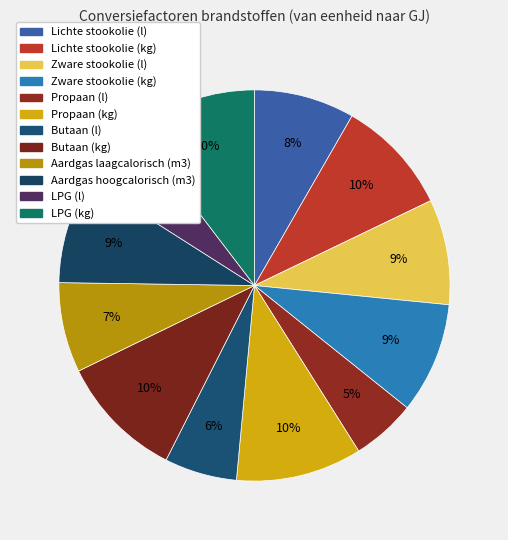

Rank the categories by value from highest to lowest.

Propaan (kg), LPG (kg), Butaan (kg), Lichte stookolie (kg), Zware stookolie (kg), Aardgas hoogcalorisch (m3), Zware stookolie (l), Lichte stookolie (l), Aardgas laagcalorisch (m3), Butaan (l), LPG (l), Propaan (l)